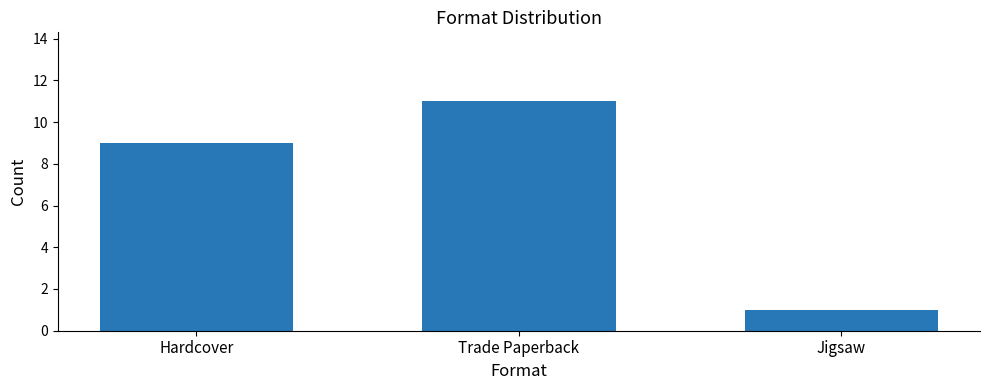

List the labels in order of value, smallest first.

Jigsaw, Hardcover, Trade Paperback